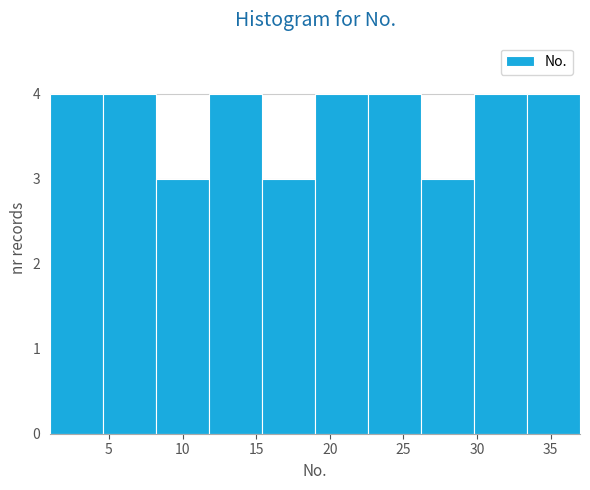

Reading left to right, list every bar in this chart as the range it spans on the x-axis followed by its height. Neither the bar edges nor the heights are printed on the chart, so give them approximately, as read against the axes.

1.0 to 4.6: 4
4.6 to 8.2: 4
8.2 to 11.8: 3
11.8 to 15.4: 4
15.4 to 19.0: 3
19.0 to 22.6: 4
22.6 to 26.2: 4
26.2 to 29.8: 3
29.8 to 33.4: 4
33.4 to 37.0: 4